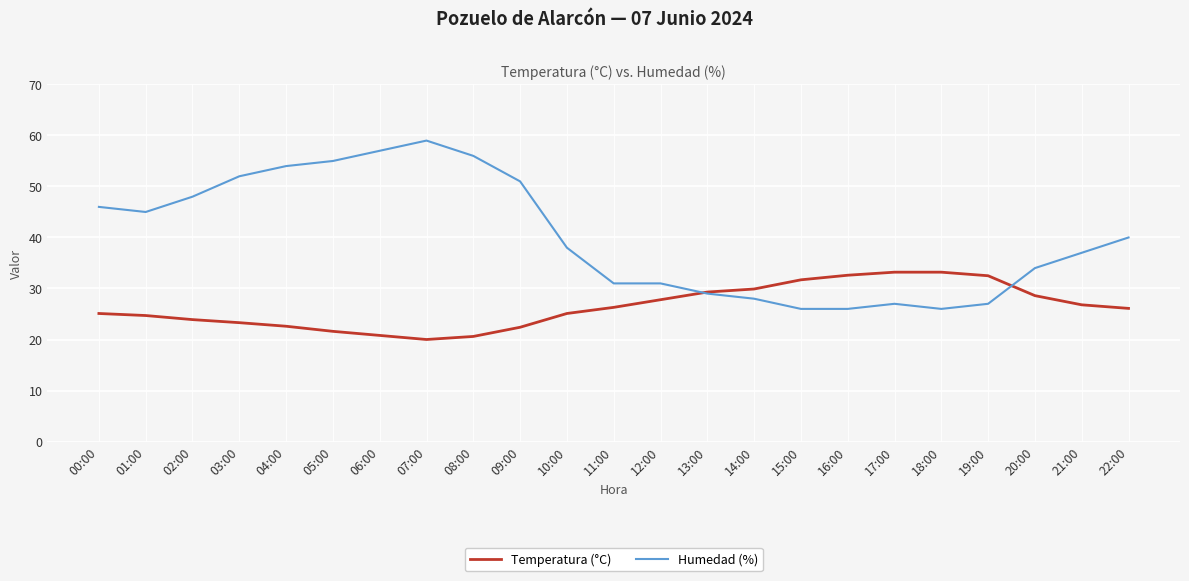

How many values in the Temperatura (°C) series exceed 26?

12